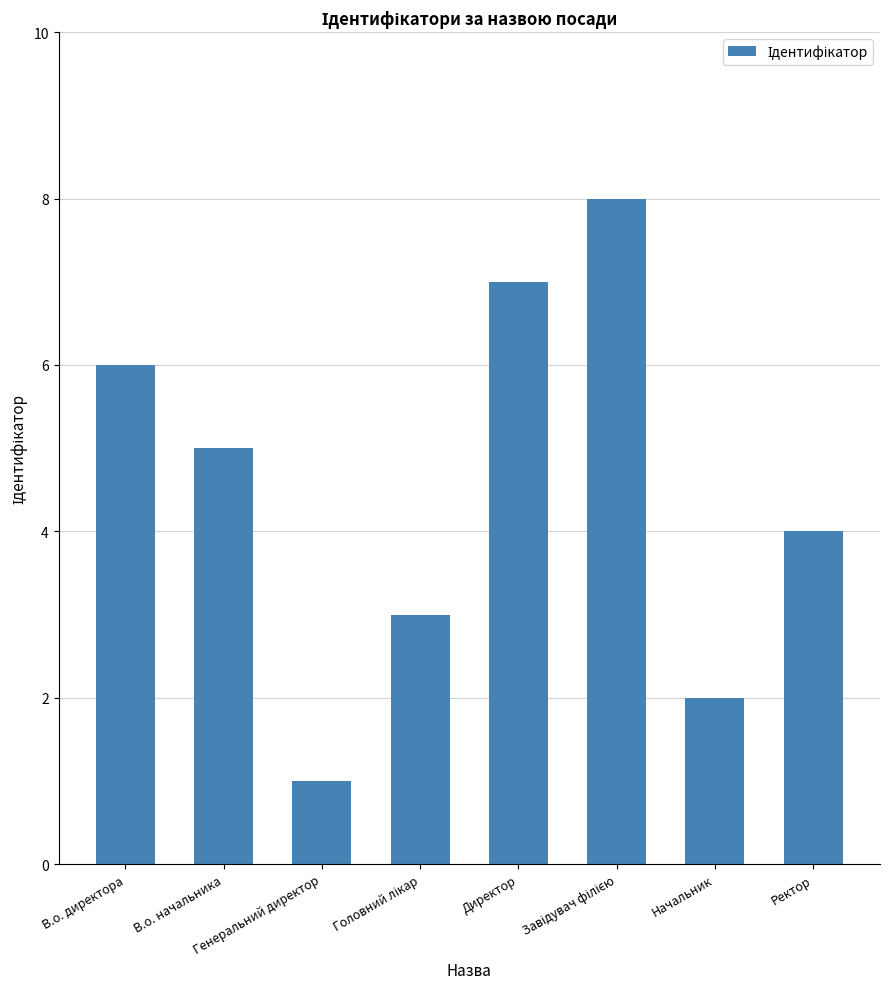

Where does the data first go above 5?

В.о. директора